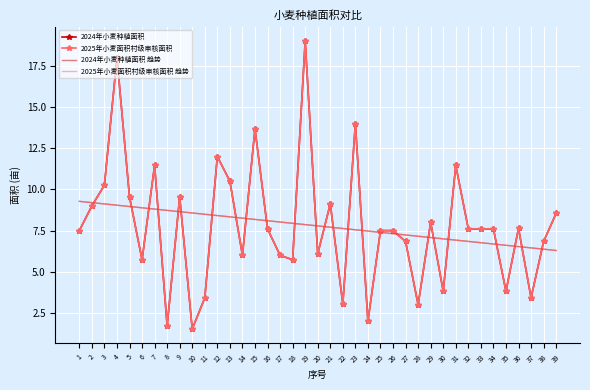

At which label is 2024年小麦种植面积 closest to 10?

3